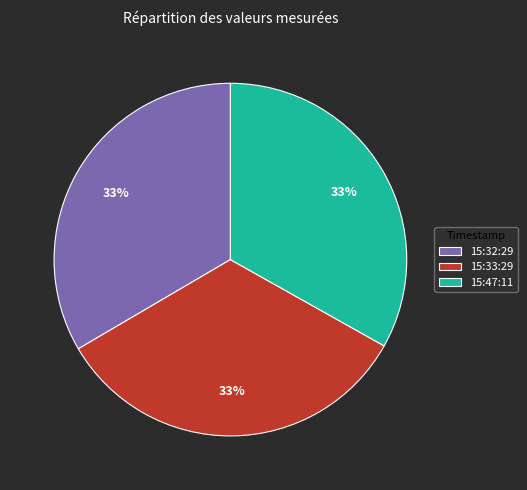

To the nearest percent, what percentage of the pie is 15:47:11?

33%